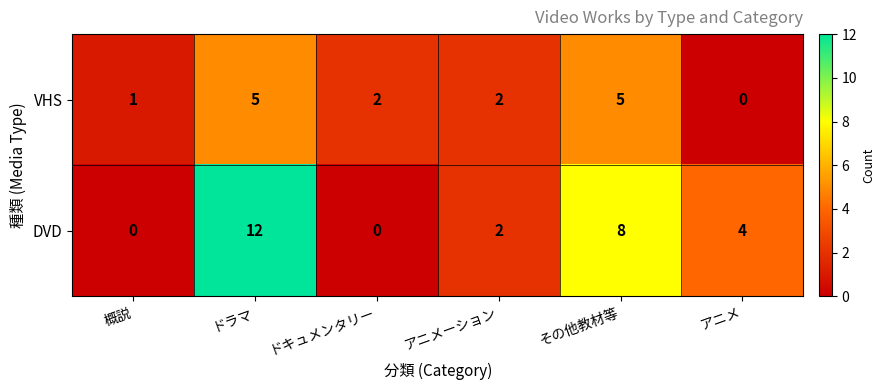

What is the difference between the second highest and second lowest values in the DVD series?

8